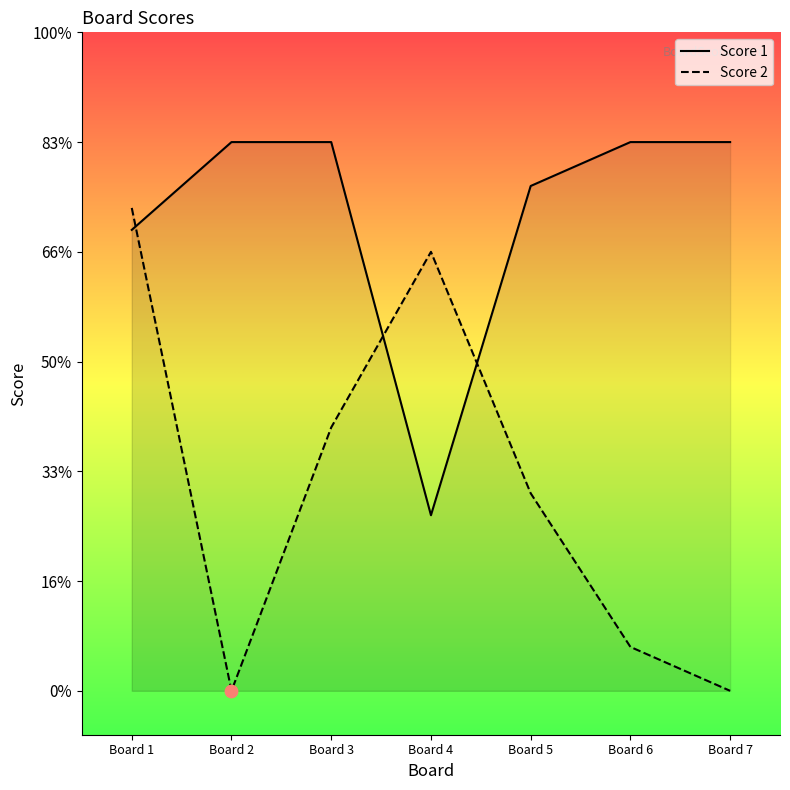

Which series has the largest total across all categories?

Score 1